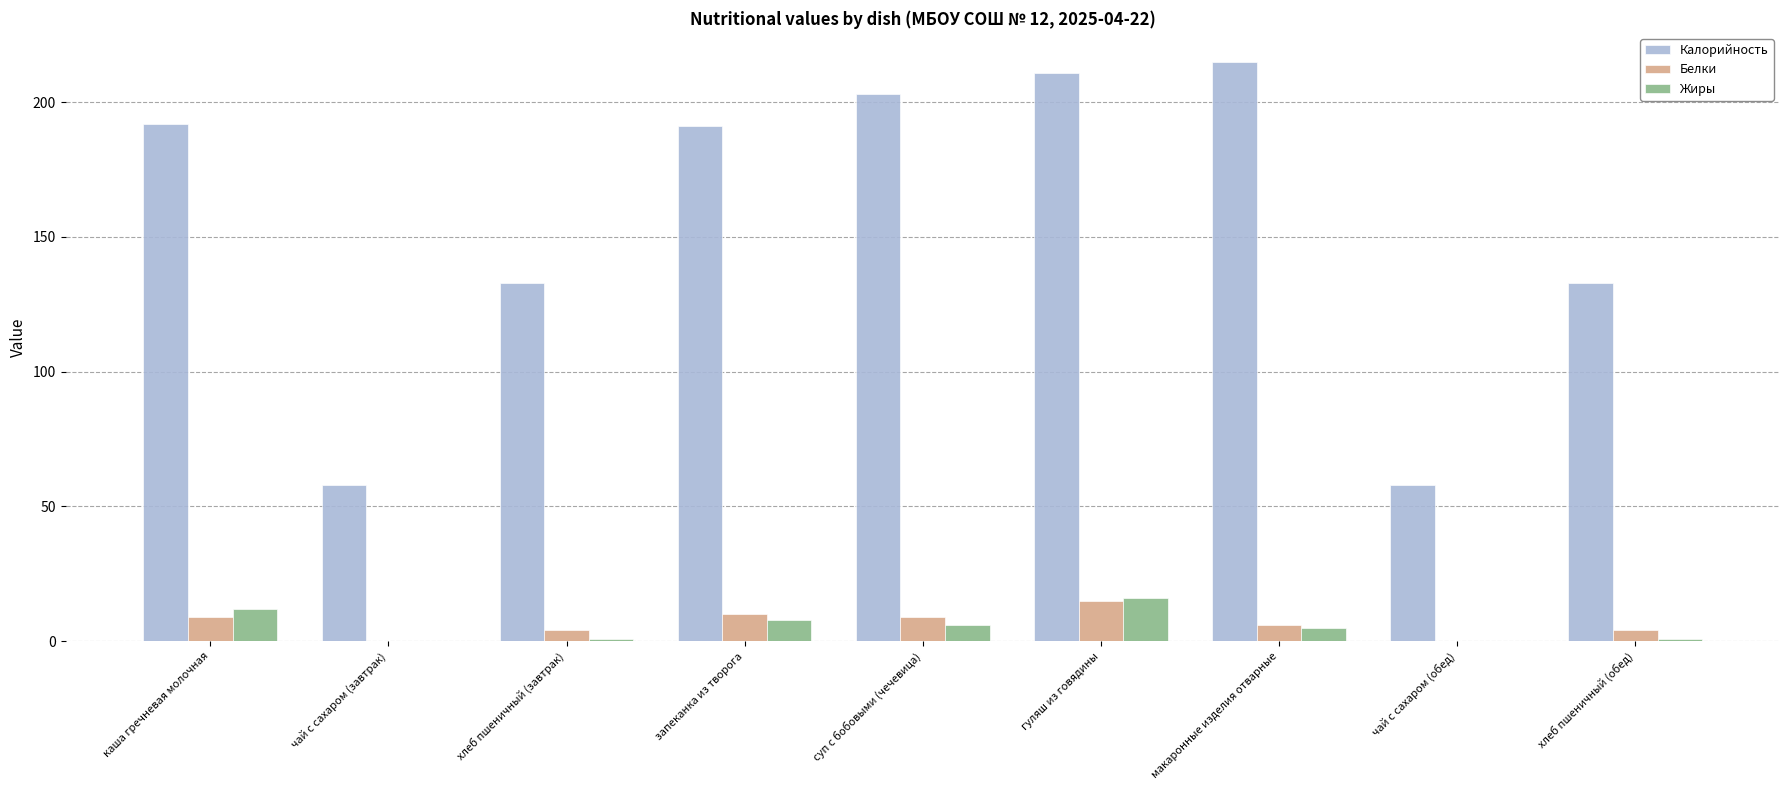

The value of Белки at гуляш из говядины is 15. True or false?

True